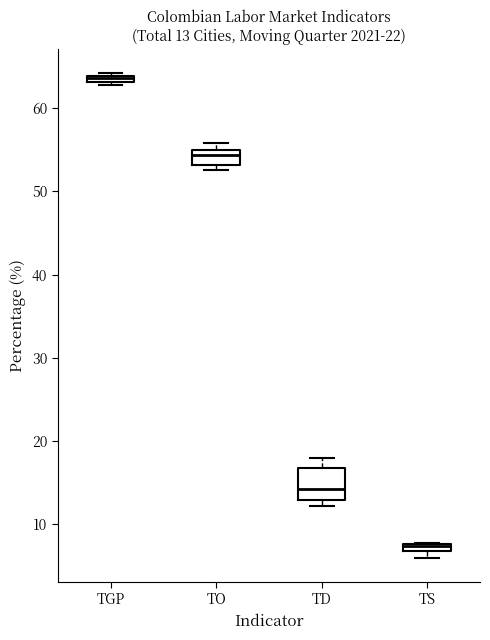

Which box's median line is the lowest?

TS